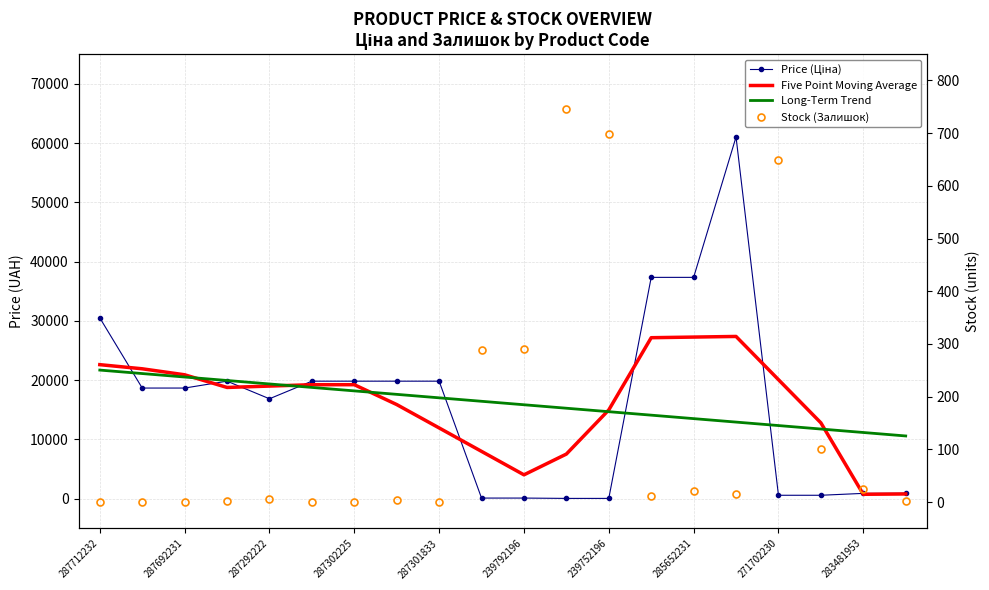

What position from the left is 285652231?

15